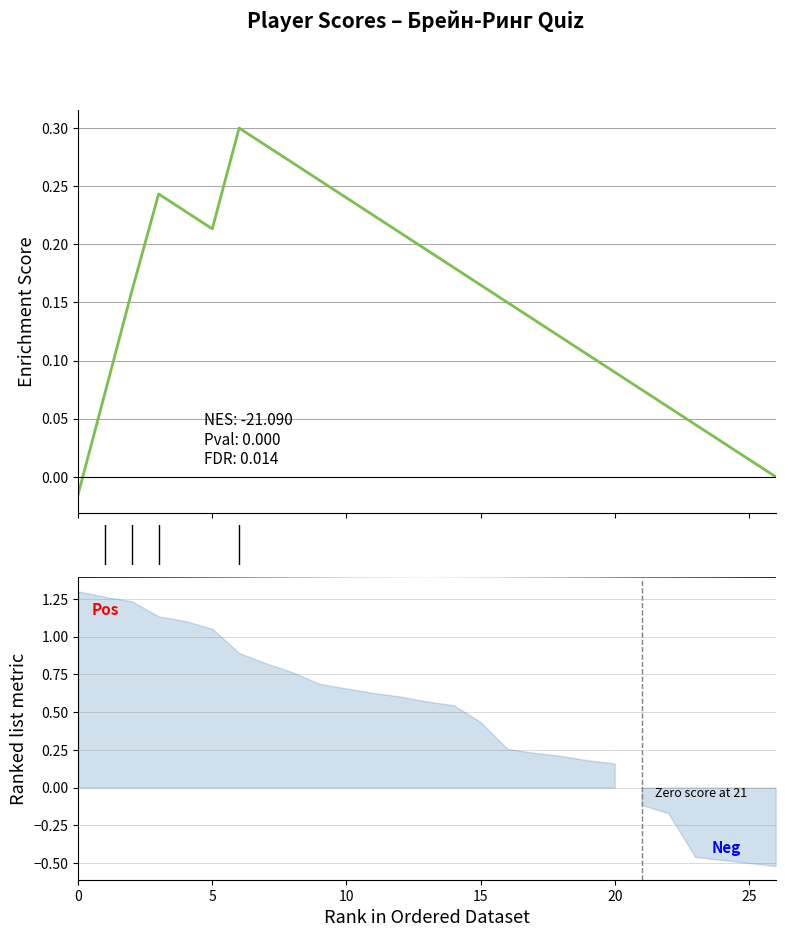

What is the difference between the maximum and minimum values in the Enrichment Score series?

0.3